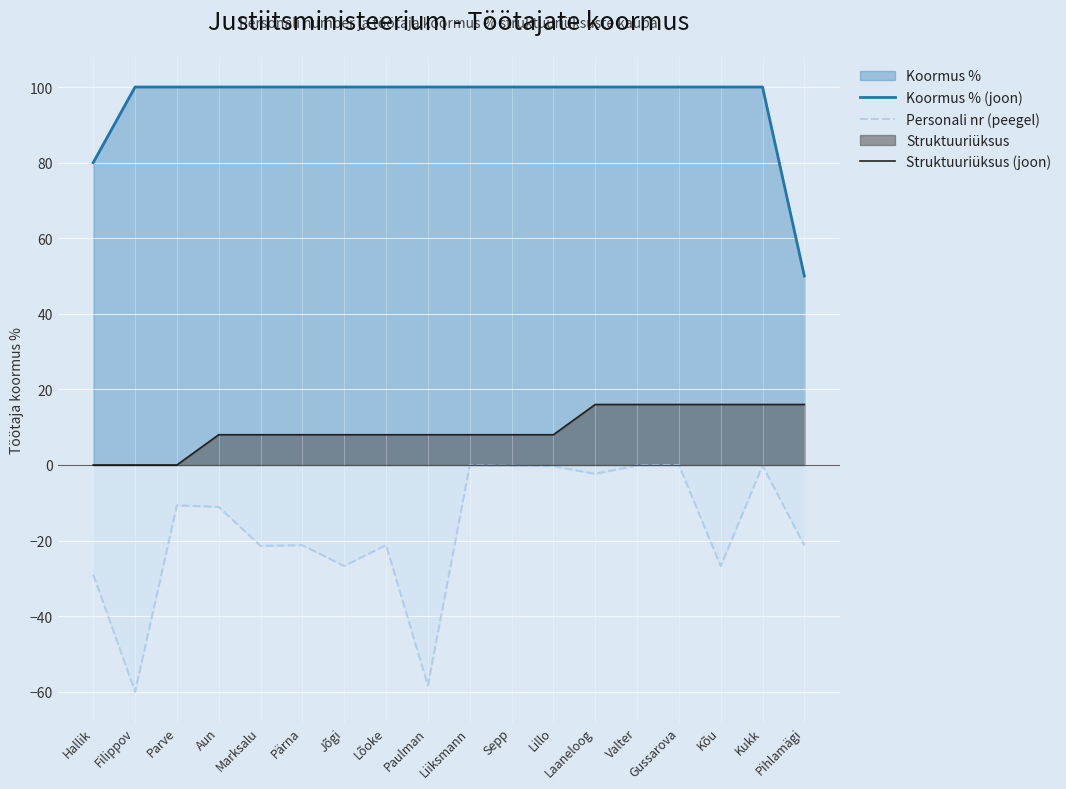

Where does the Personali nr (peegel) series first go above -11?

Parve